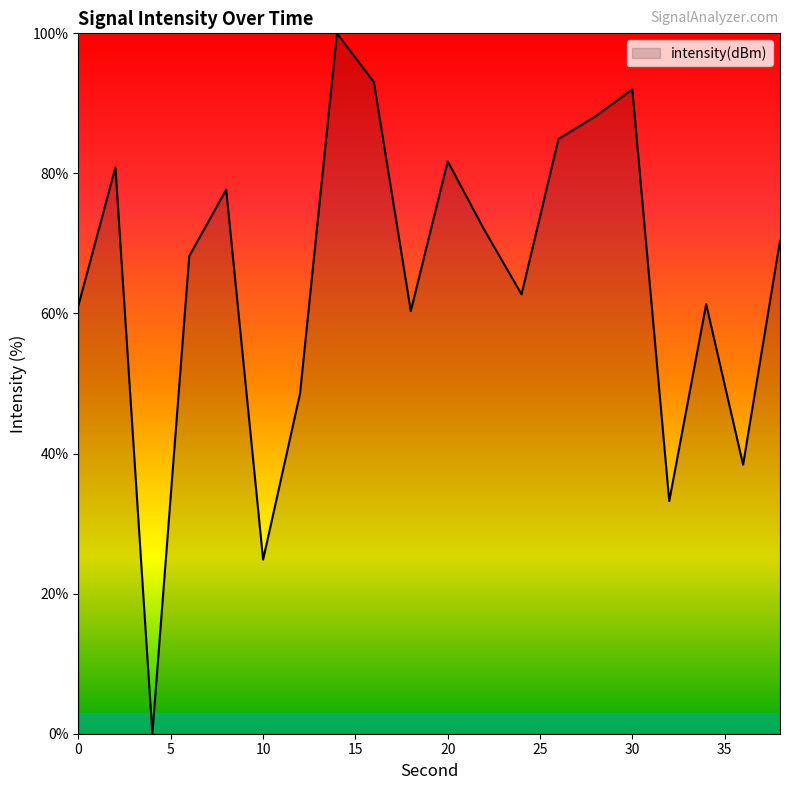

What is the difference between the maximum and minimum values?

100.0